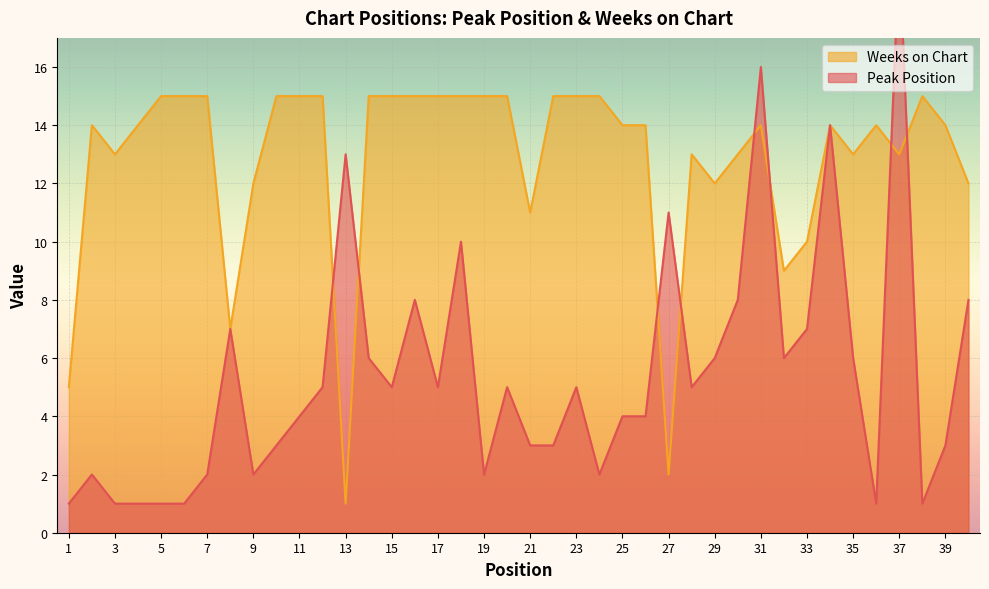

The value of Weeks on Chart at 9 is 4. True or false?

False